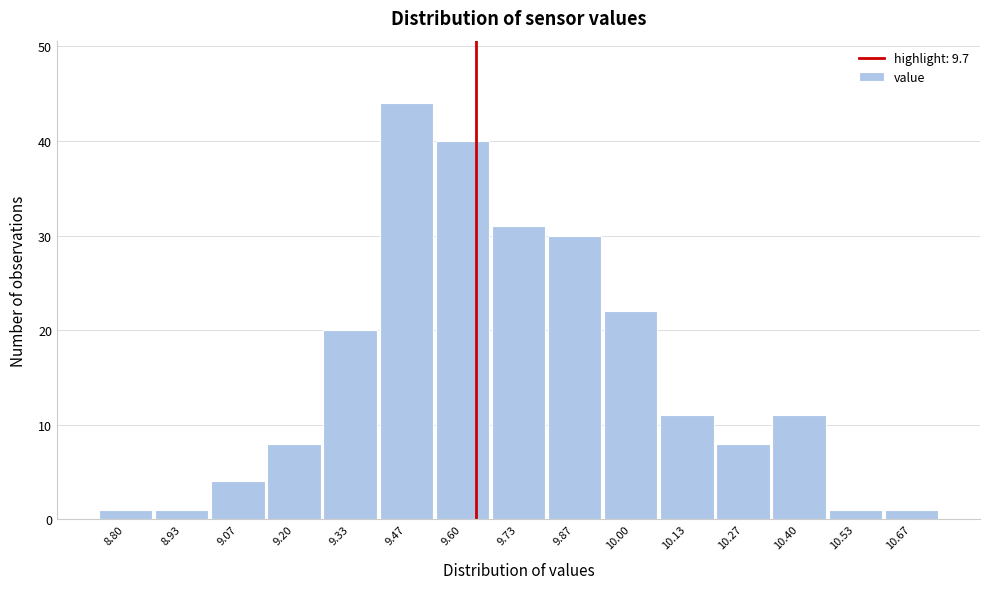

Reading left to right, what are all the values shown in this chart?

8.80=1	8.93=1	9.07=4	9.20=8	9.33=20	9.47=44	9.60=40	9.73=31	9.87=30	10.00=22	10.13=11	10.27=8	10.40=11	10.53=1	10.67=1